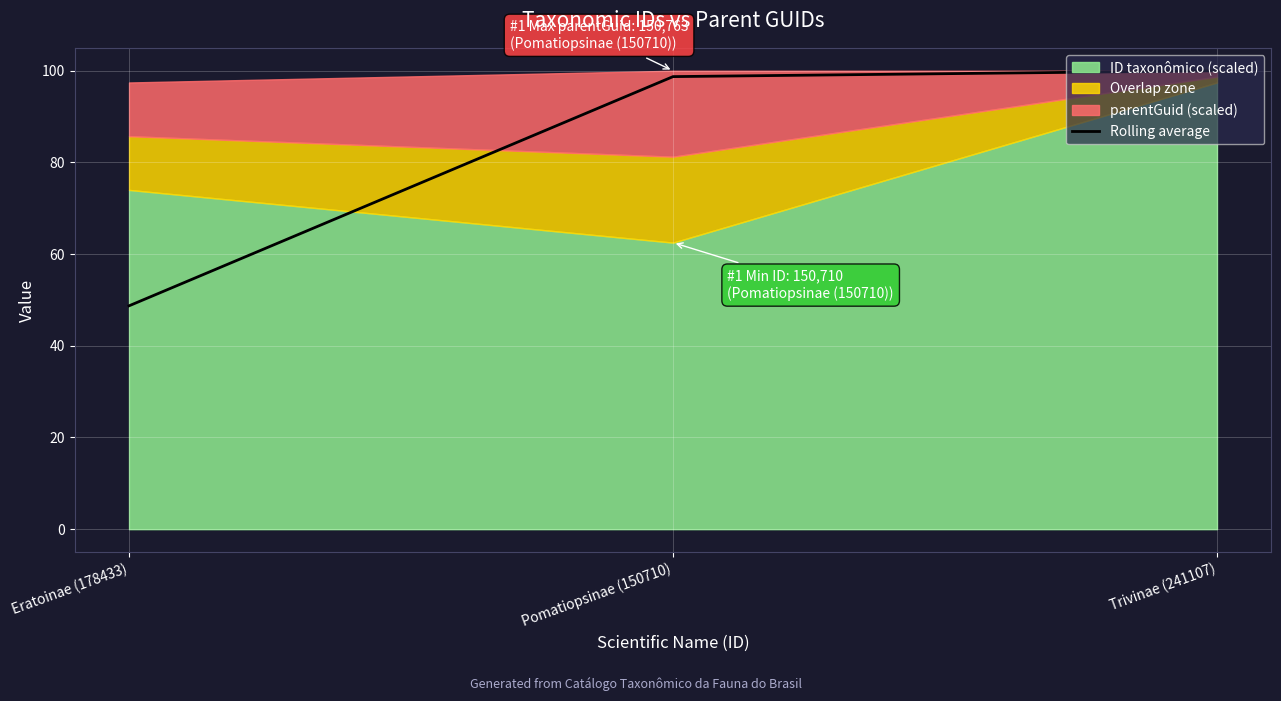

The value at Pomatiopsinae (150710) is 30.0. True or false?

False